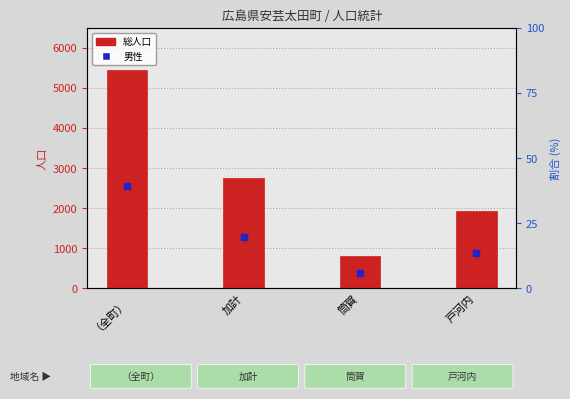

Reading left to right, transcribe all the data shown in this chart.

5459	2743	793	1923